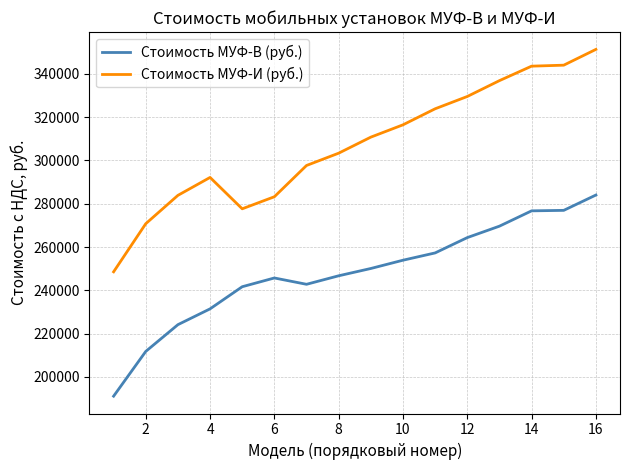

What is the lowest value of the Стоимость МУФ-В (руб.) series?

191107.4